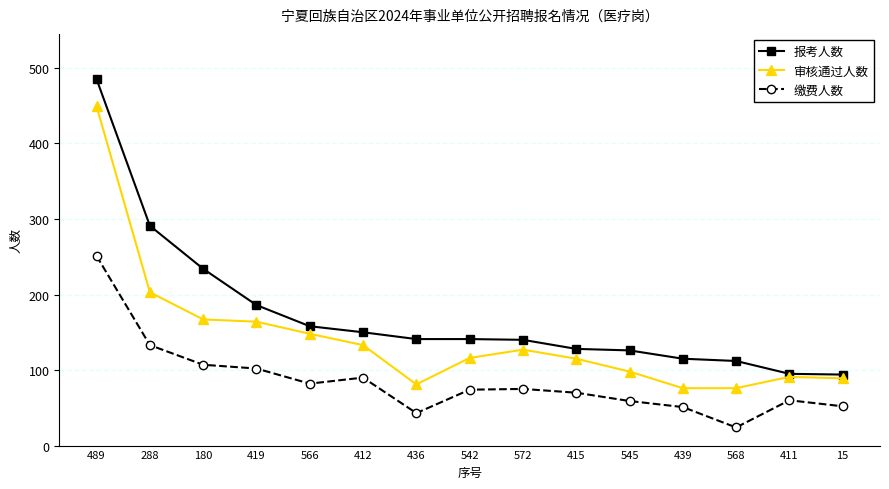

What is the average value of the 审核通过人数 series?

142